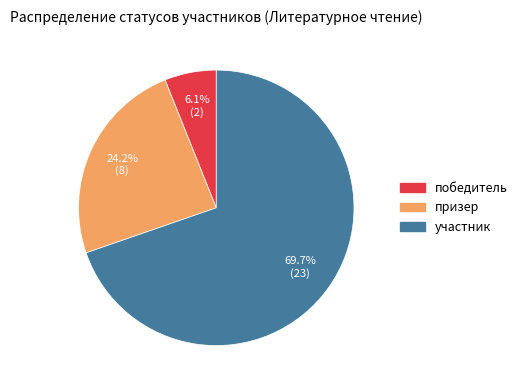

Which category has the smallest portion of the pie?

победитель